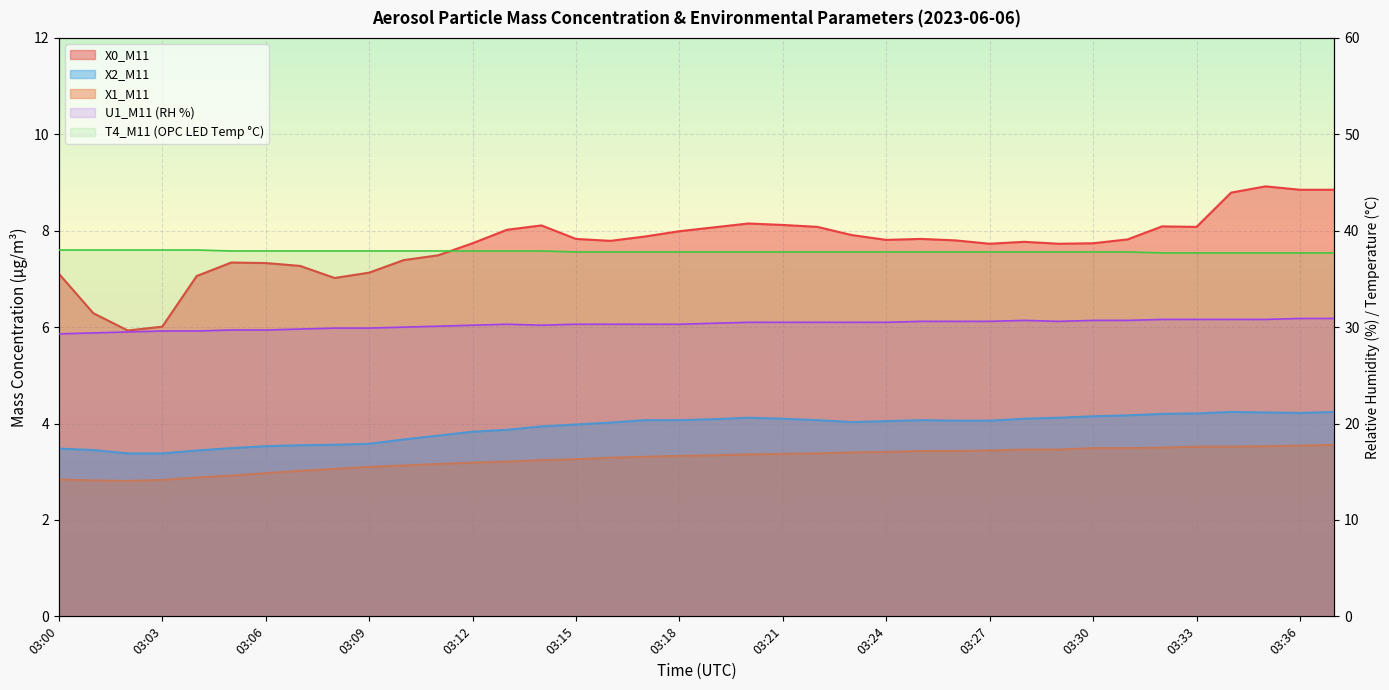

Which category has the highest value in the X0_M11 series?

03:35